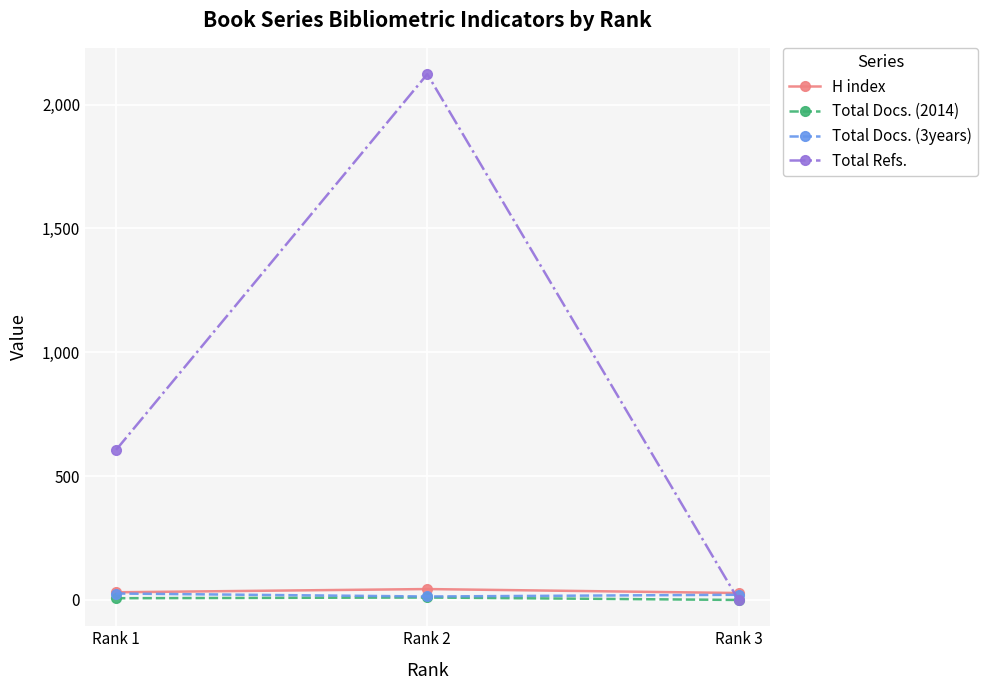

What are all the series names shown in the legend?

H index, Total Docs. (2014), Total Docs. (3years), Total Refs.